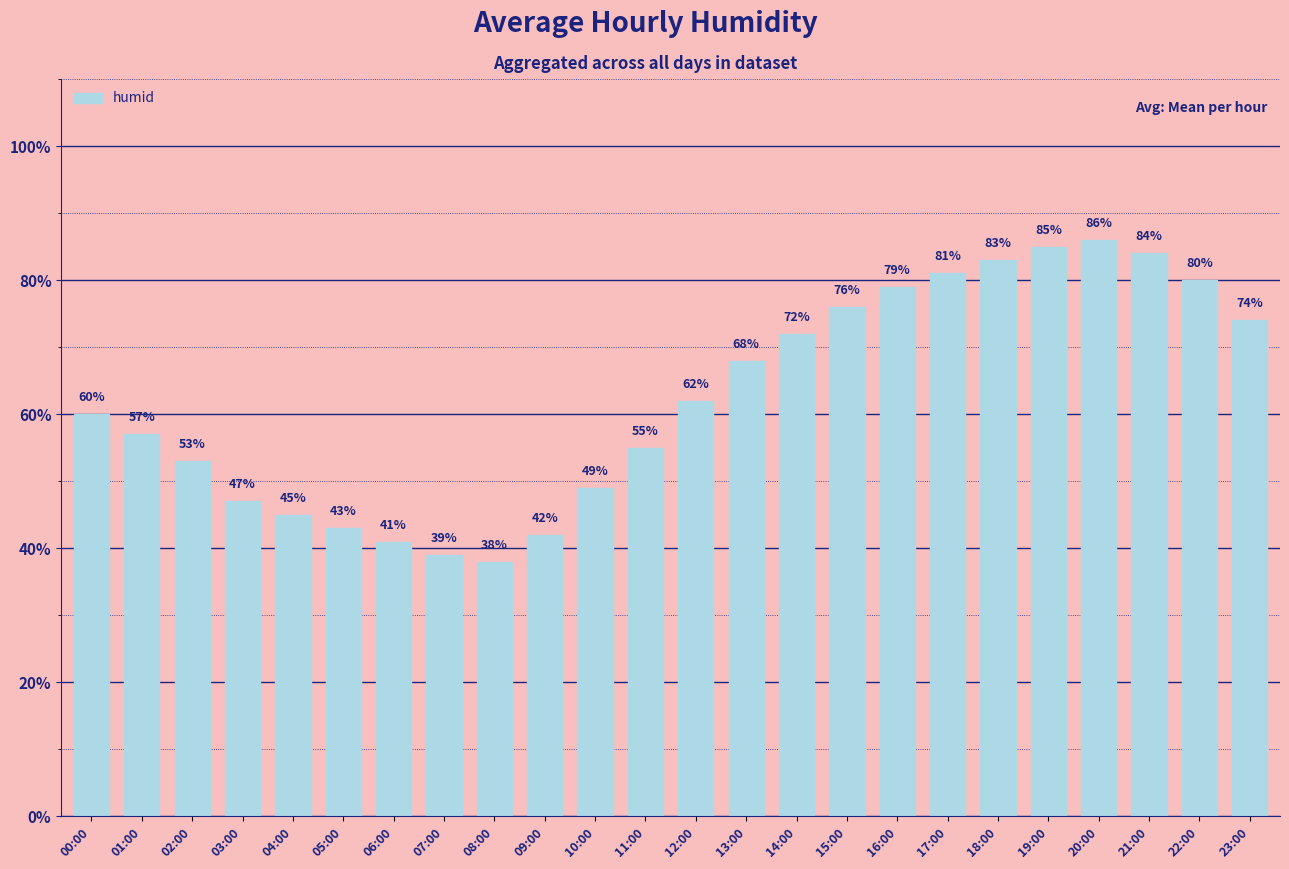

Reading left to right, transcribe all the data shown in this chart.

00:00=60	01:00=57	02:00=53	03:00=47	04:00=45	05:00=43	06:00=41	07:00=39	08:00=38	09:00=42	10:00=49	11:00=55	12:00=62	13:00=68	14:00=72	15:00=76	16:00=79	17:00=81	18:00=83	19:00=85	20:00=86	21:00=84	22:00=80	23:00=74